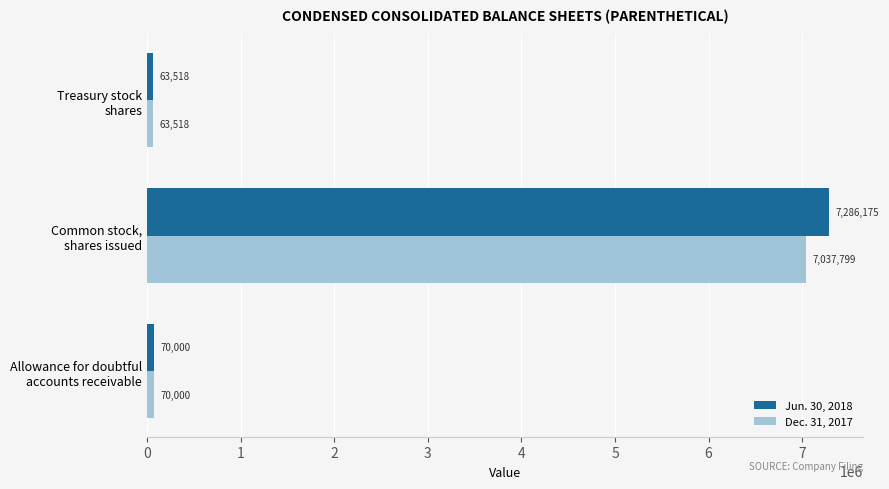

List the series in order of their overall mean, highest first.

Jun. 30, 2018, Dec. 31, 2017